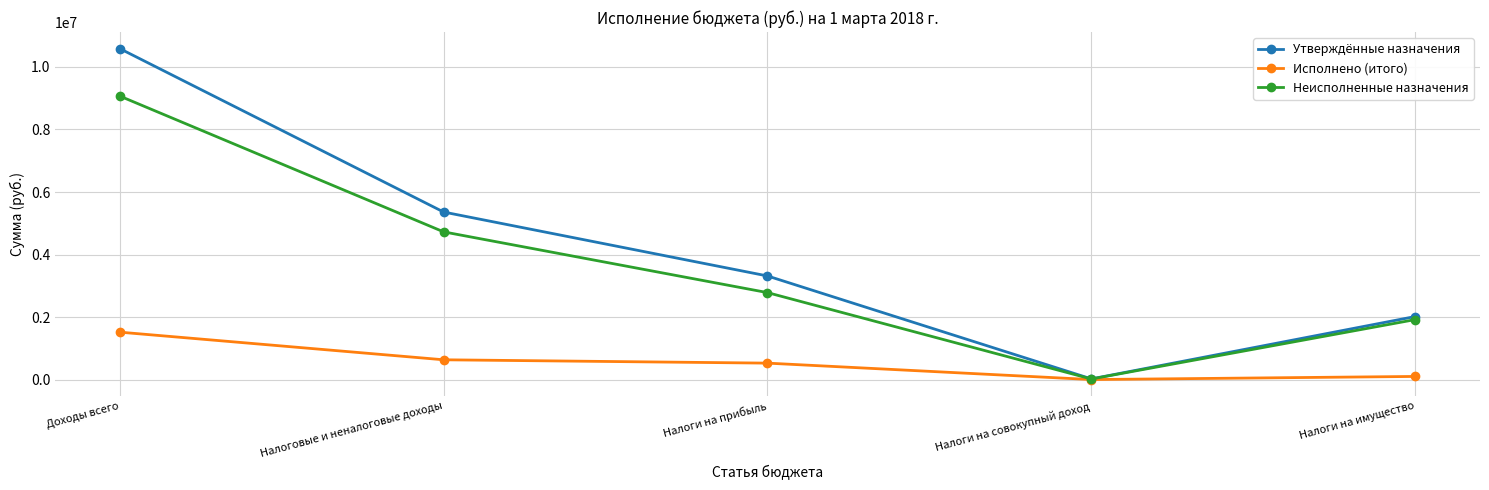

The Утверждённые назначения series shows 1023126.7 at Налоги на имущество. True or false?

False